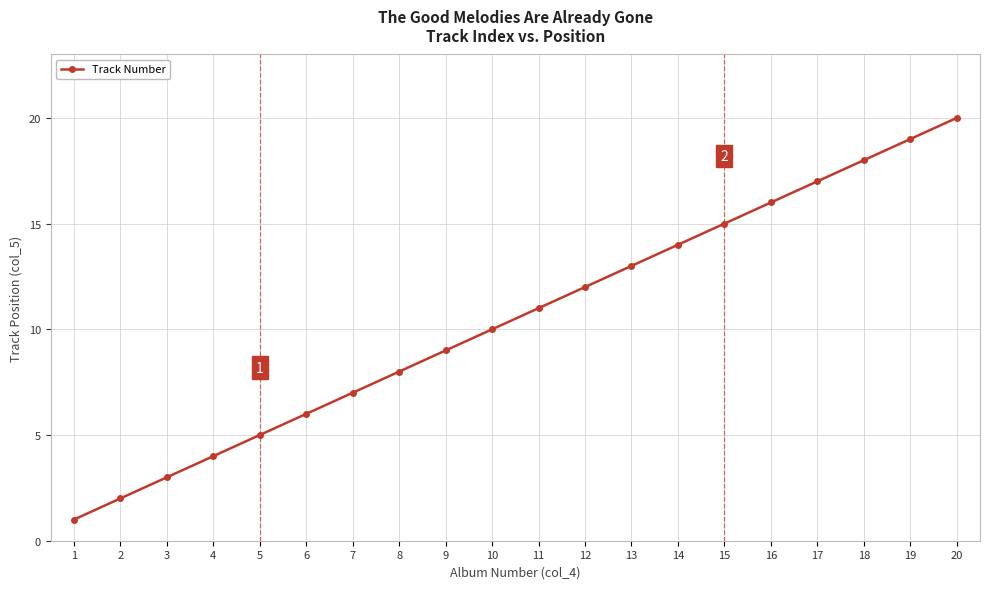

How many series are shown in this chart?

1